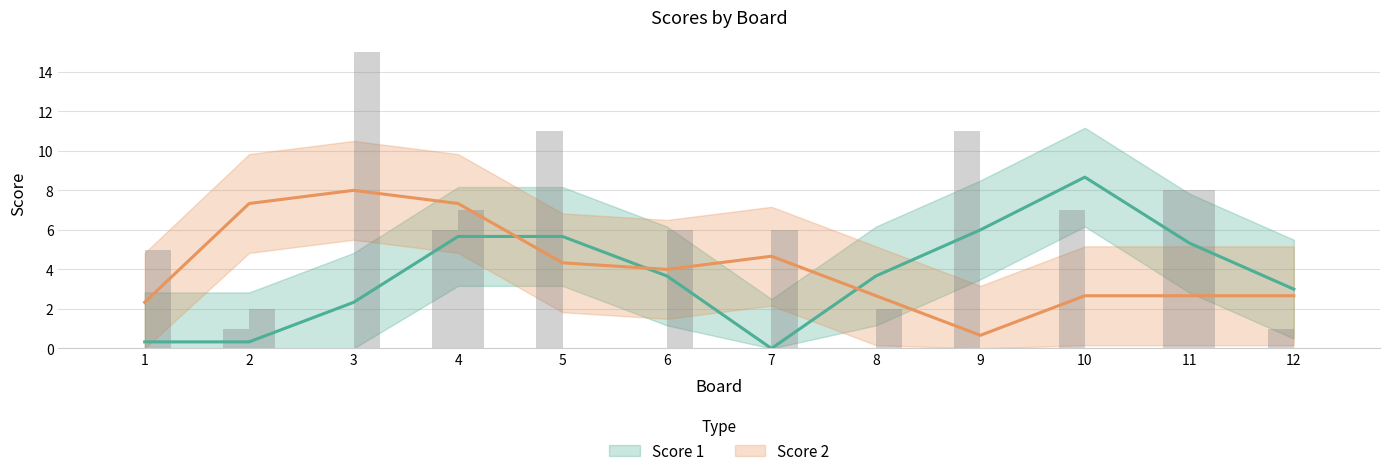

Which series has the largest total across all categories?

Score 2